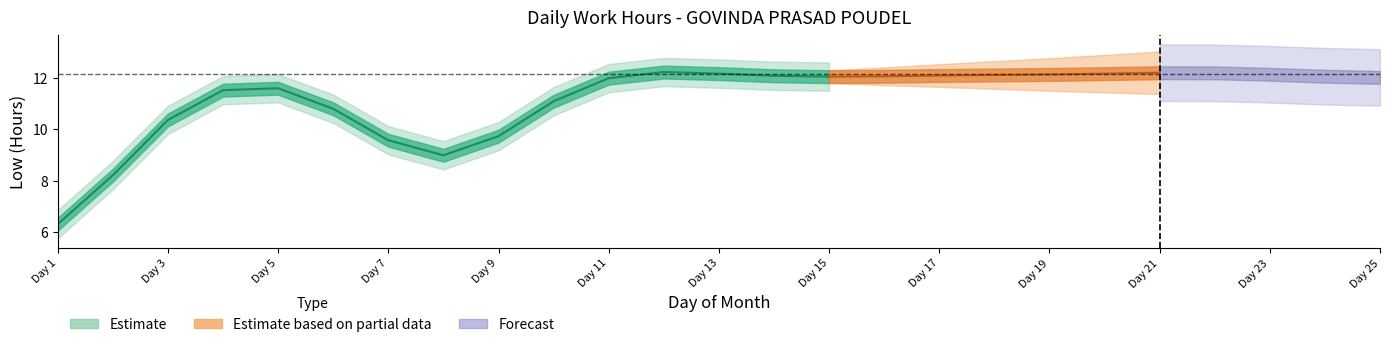

Where is the first local maximum?

4